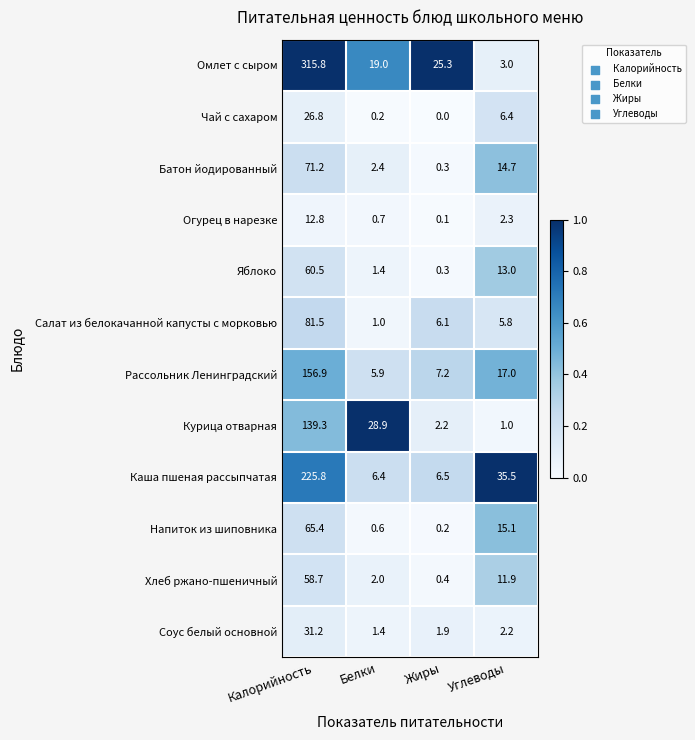

What is the difference between the maximum and minimum values in the Хлеб ржано-пшеничный series?

58.3